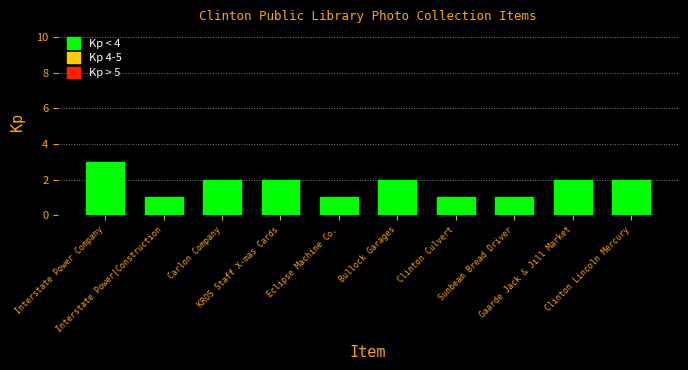

Approximately how many times larger is the value at KROS Staff X-mas Cards compared to Interstate Power|Construction?

2.0